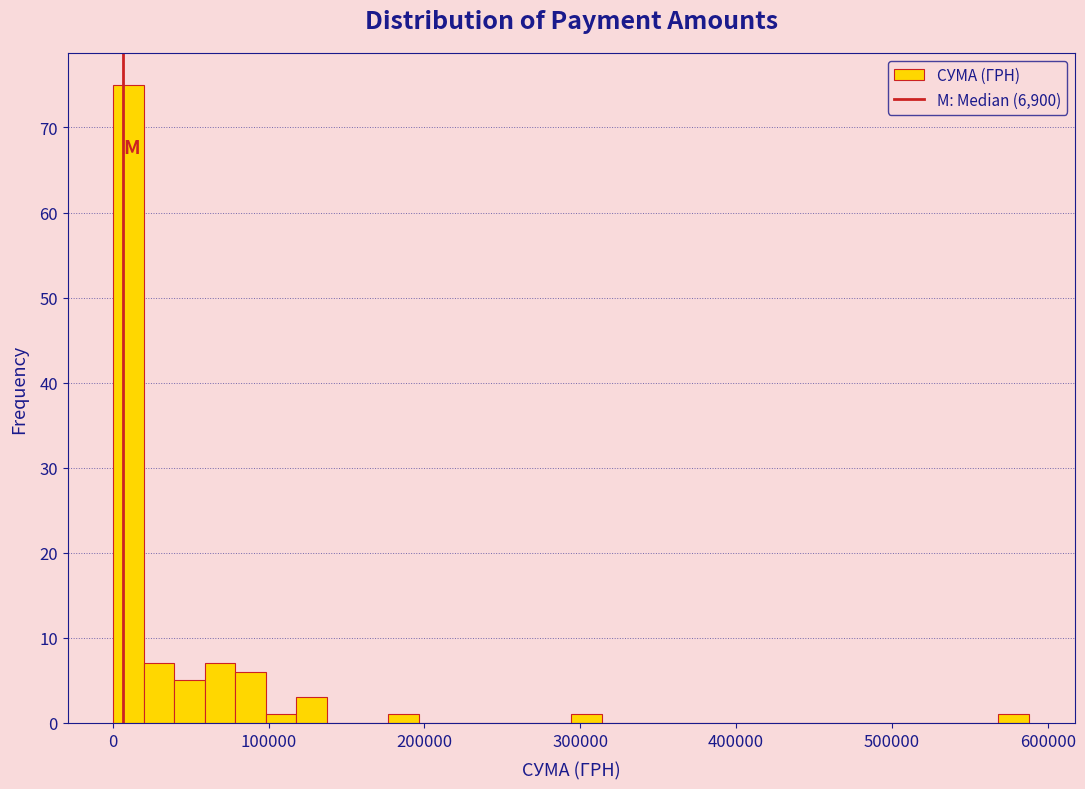

Read against the x-axis, roughly where is the centre of the tallest bar?

10000